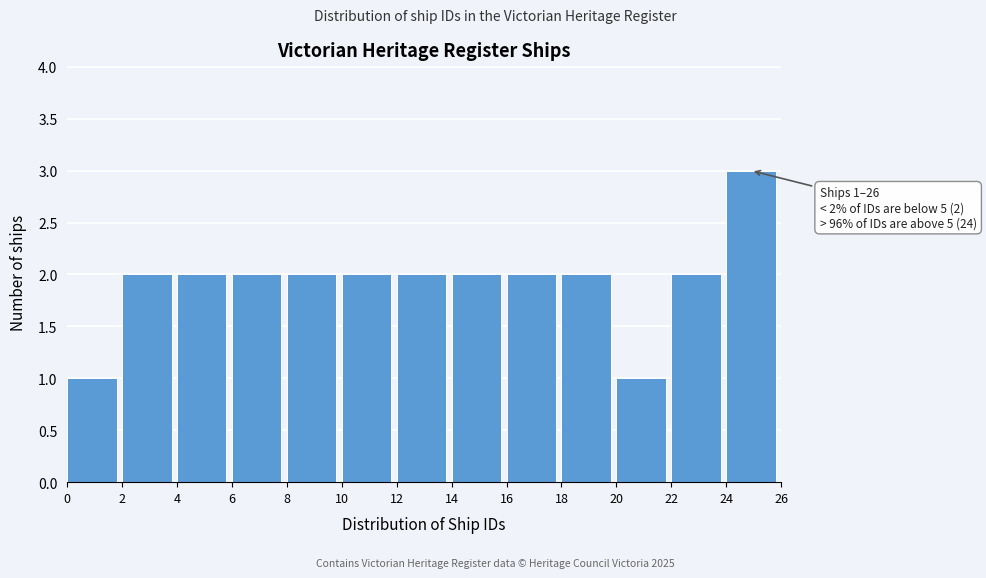

Which range on the x-axis has the tallest bar?

24 to 26